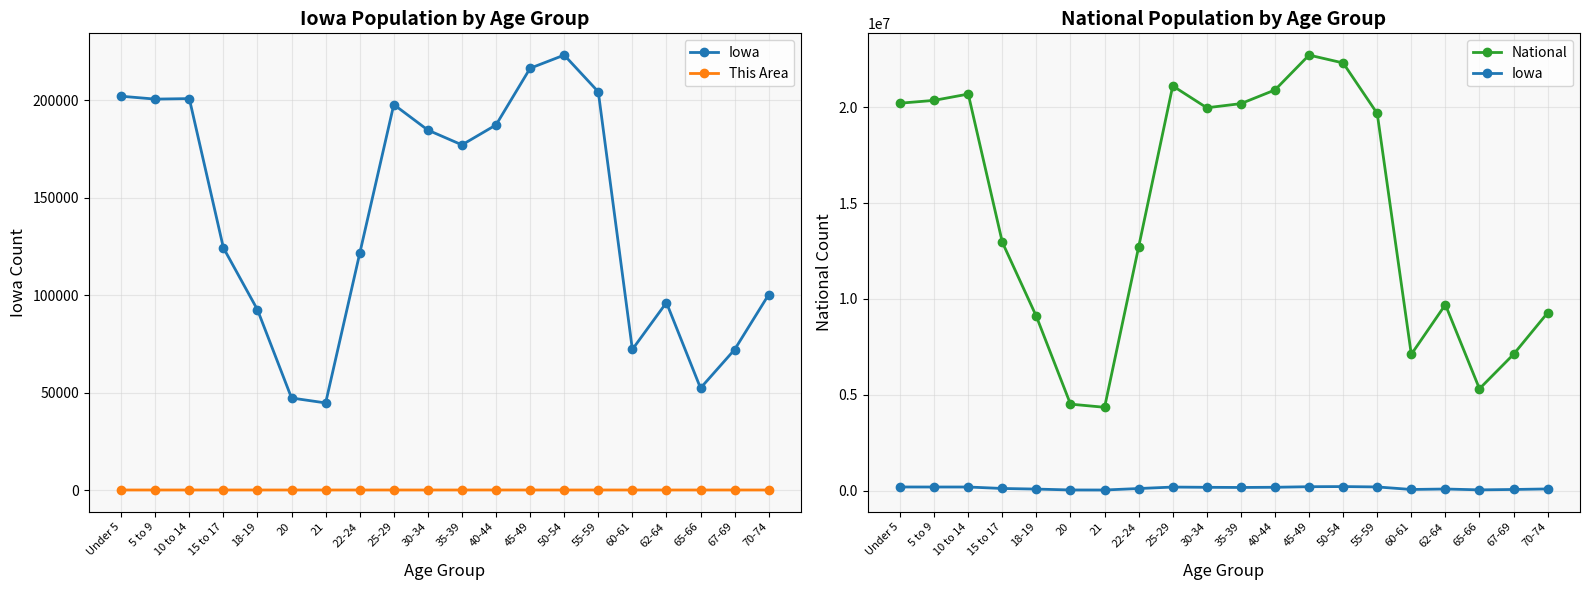

Rank the series by their maximum value, from lowest to highest.

This Area, Iowa, National